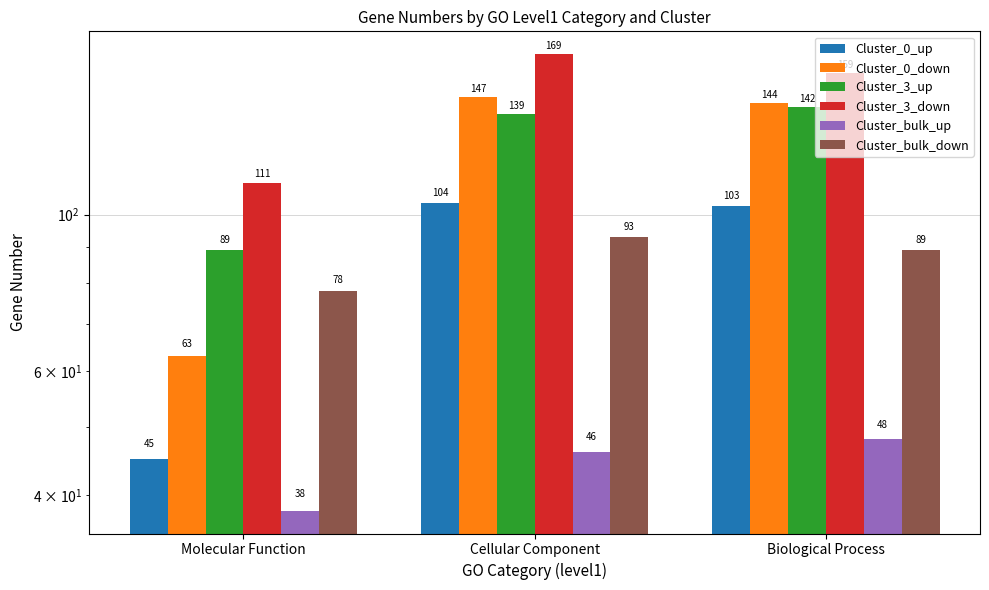

How many Cluster_bulk_up values are between 38 and 48?

3